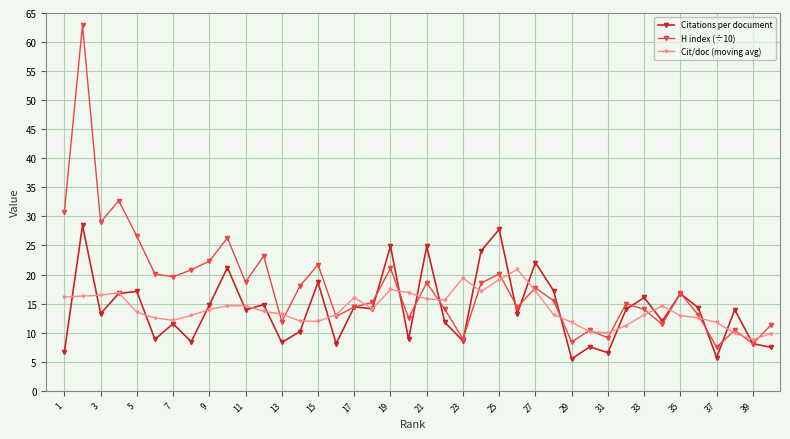

True or false: H index (÷10) has more than 0 points higher than both neighbors.

True